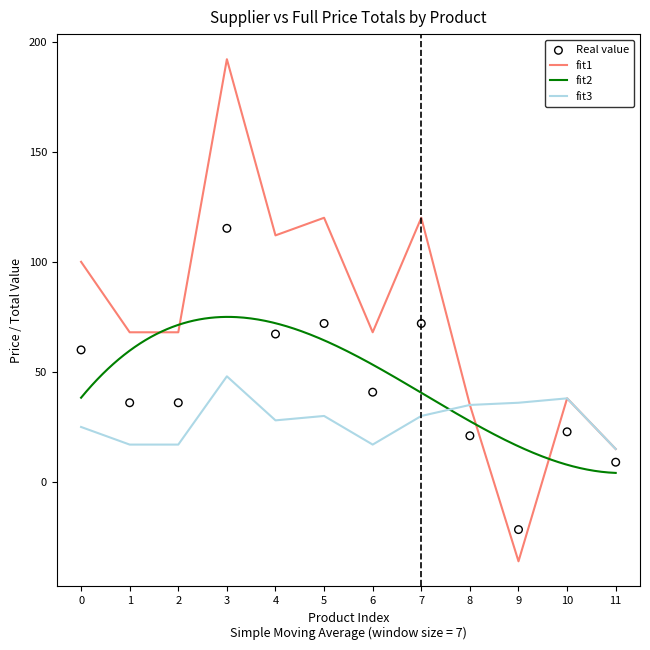

The fit3 series shows 16 at 0. True or false?

False